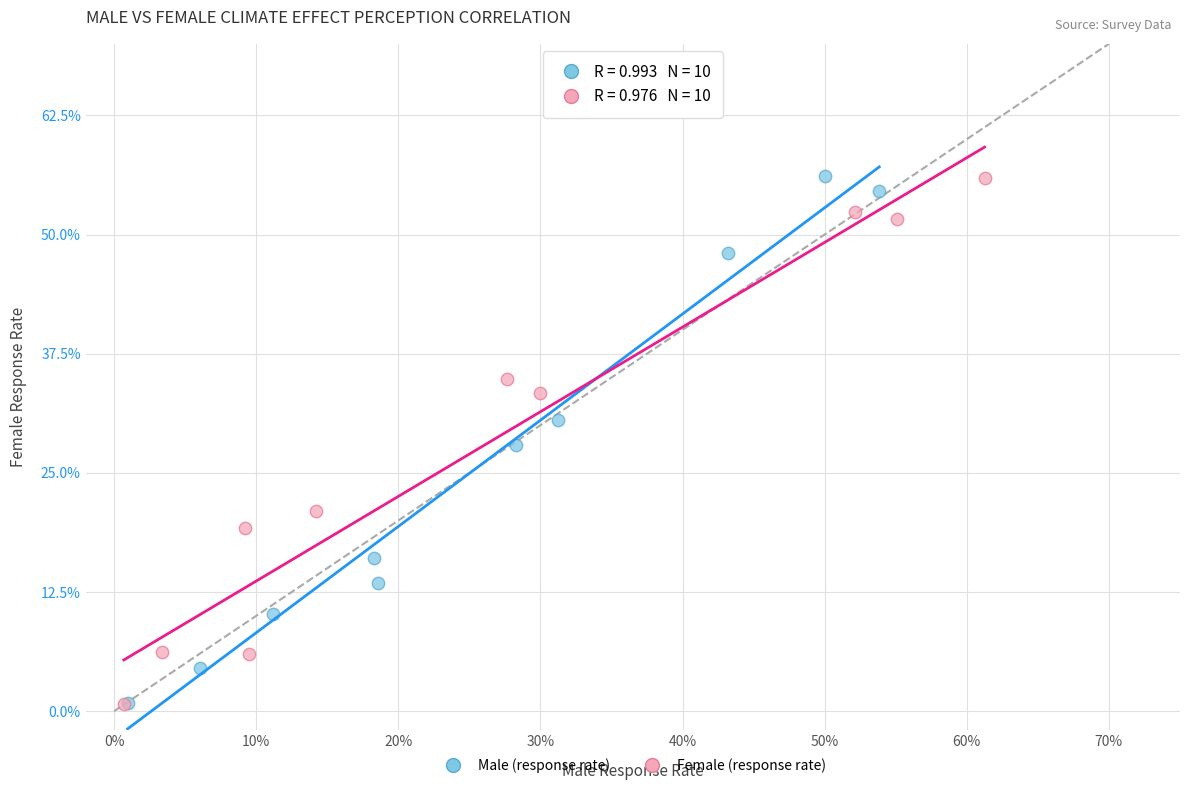

Which series has the widest spread of Y values?

Male (response rate)